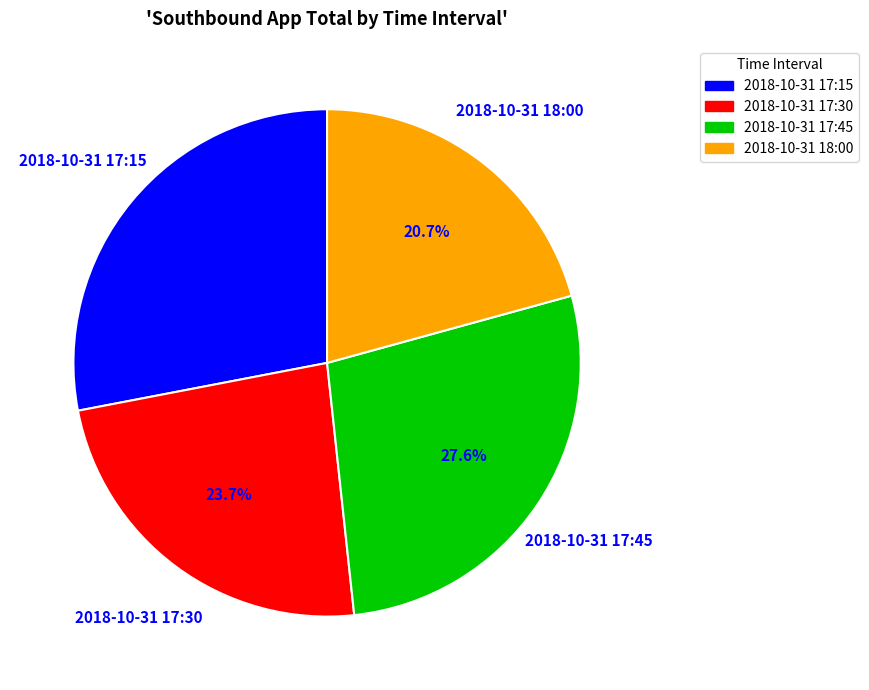

Between 2018-10-31 17:15 and 2018-10-31 18:00, which is larger?

2018-10-31 17:15